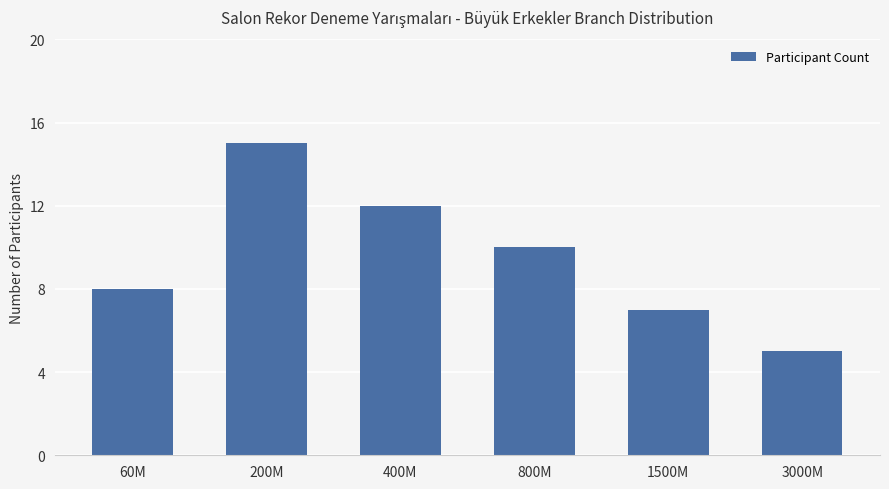

Reading left to right, what are all the values shown in this chart?

8	15	12	10	7	5